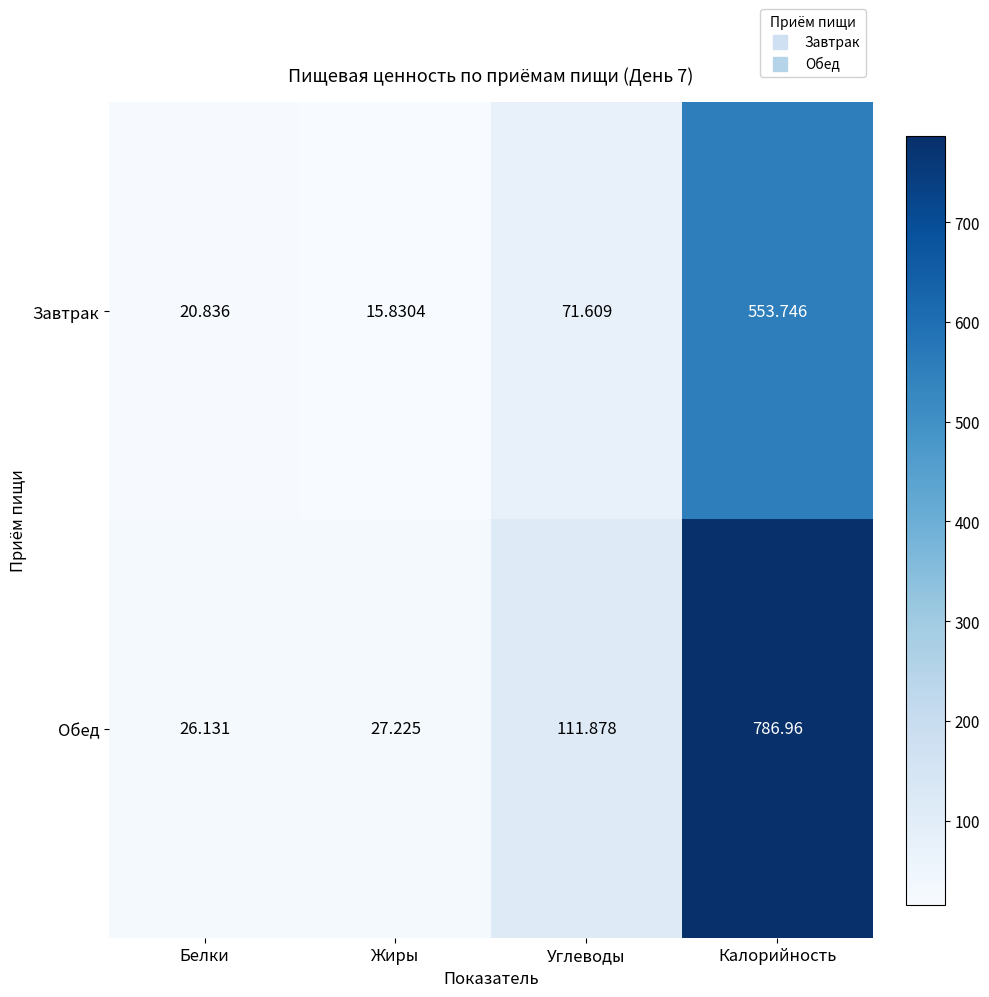

Between Белки and Жиры, which series saw the biggest shift?

Завтрак